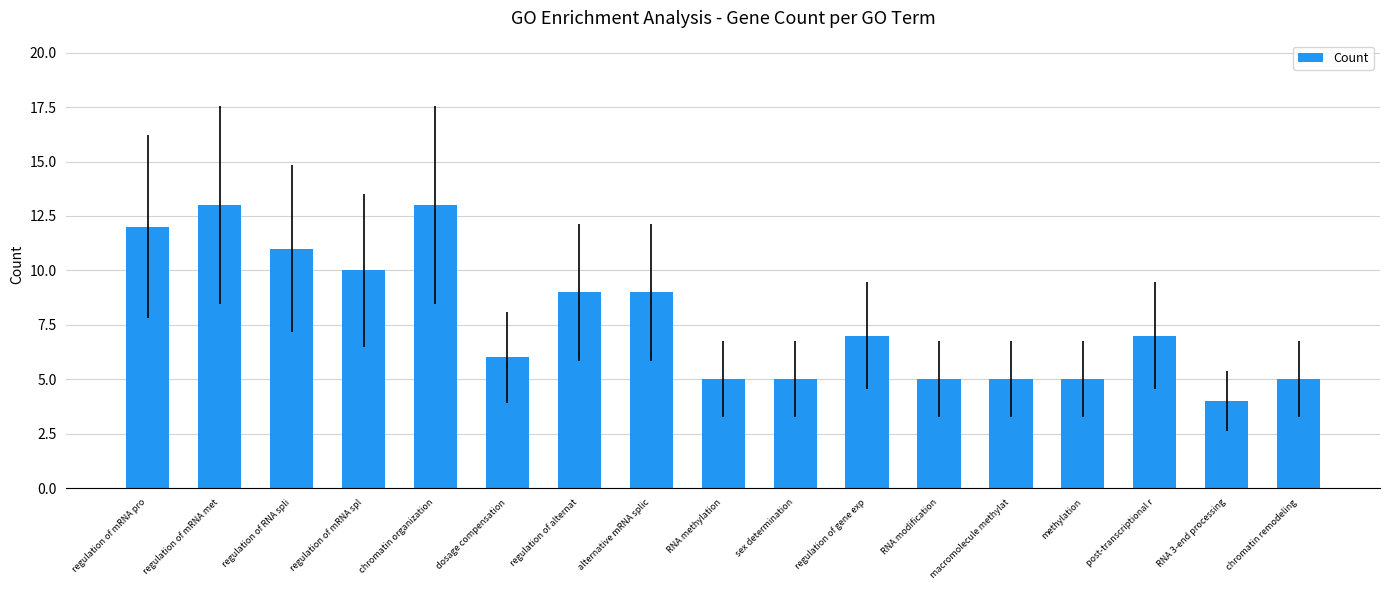

Reading left to right, what are all the values shown in this chart?

12	13	11	10	13	6	9	9	5	5	7	5	5	5	7	4	5